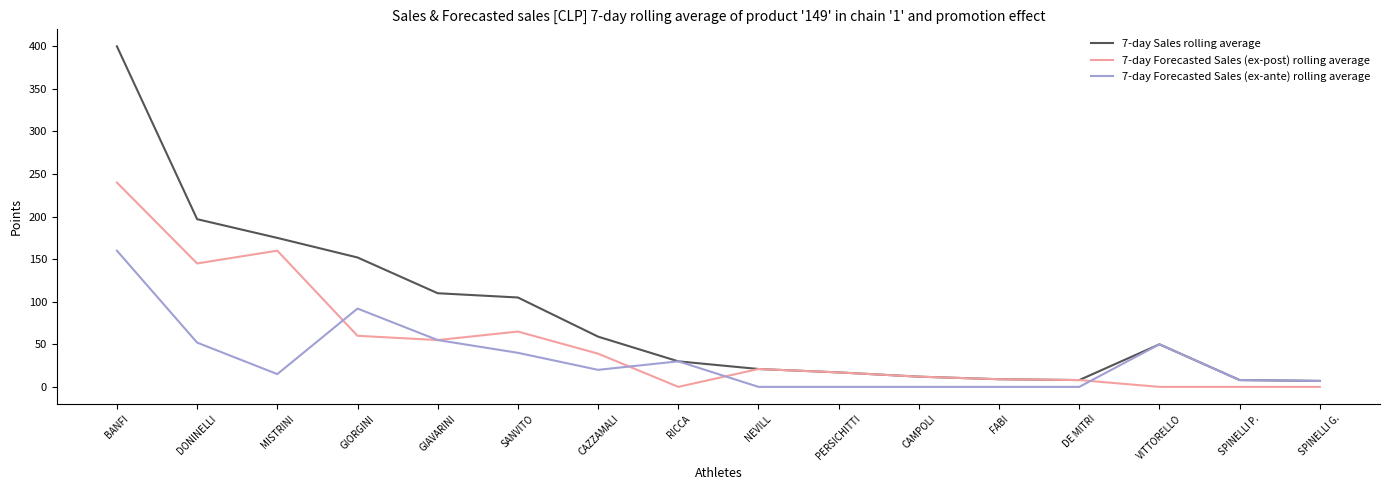

Which category has the highest value in the 7-day Sales rolling average series?

BANFI